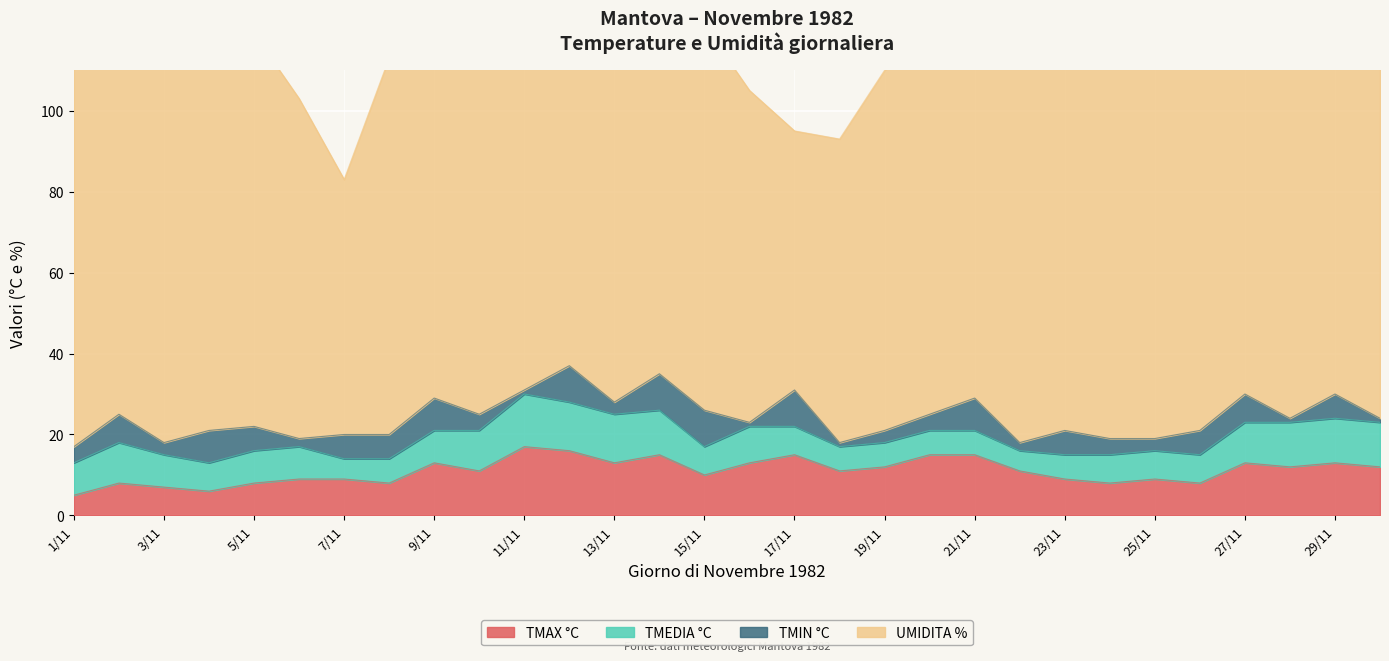

Count the number of data series in this chart.

4